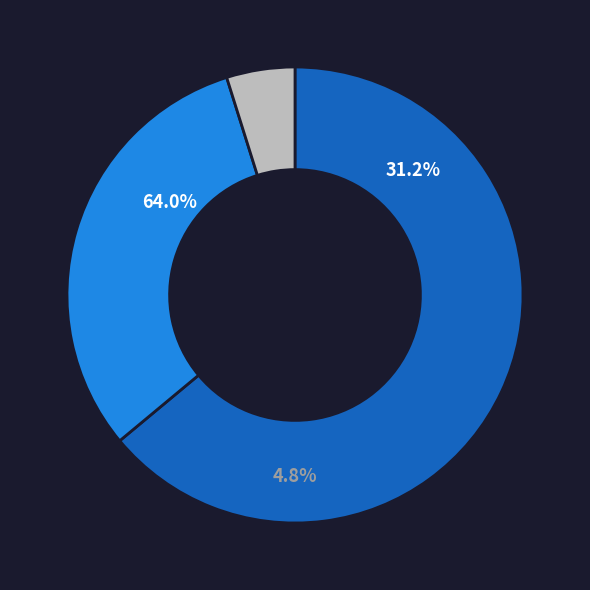

Is there a majority slice in this chart?

Yes